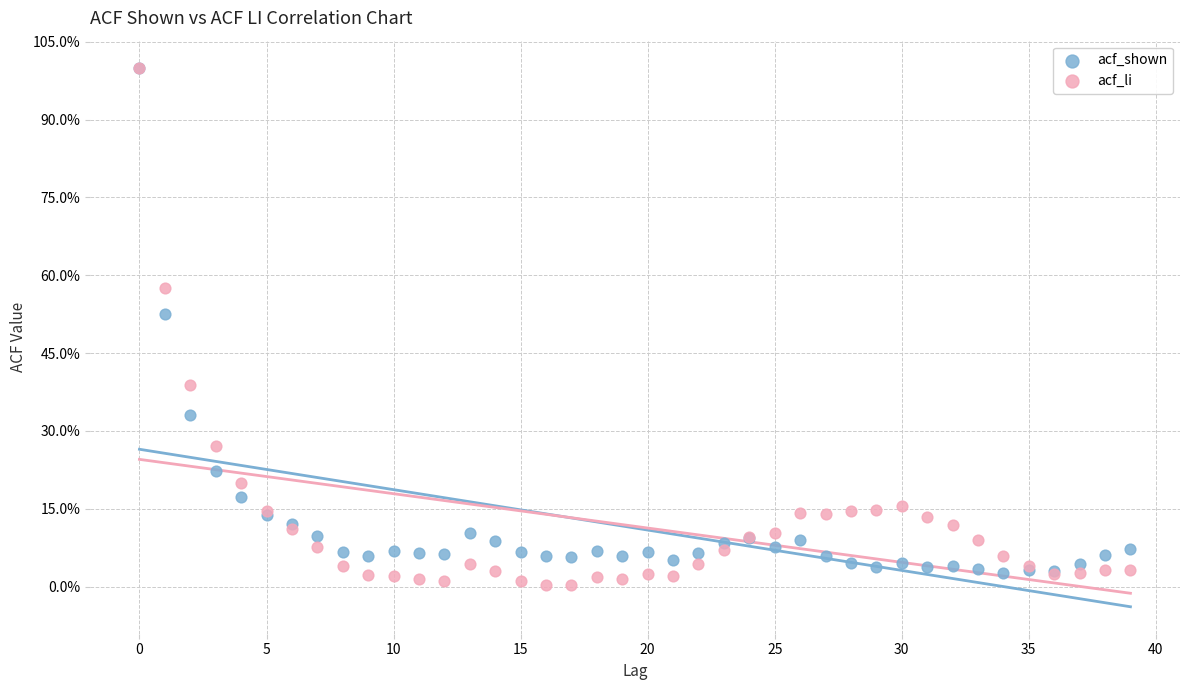

Which series contains the lowest Y value?

acf_li